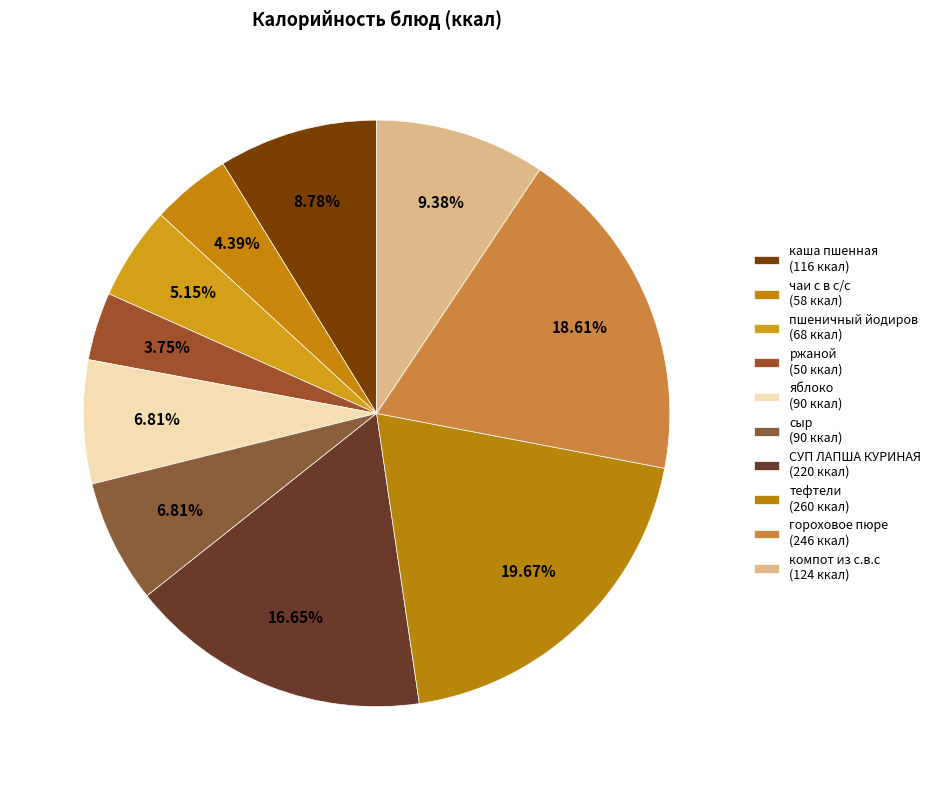

True or false: яблоко accounts for 7% of the total.

True